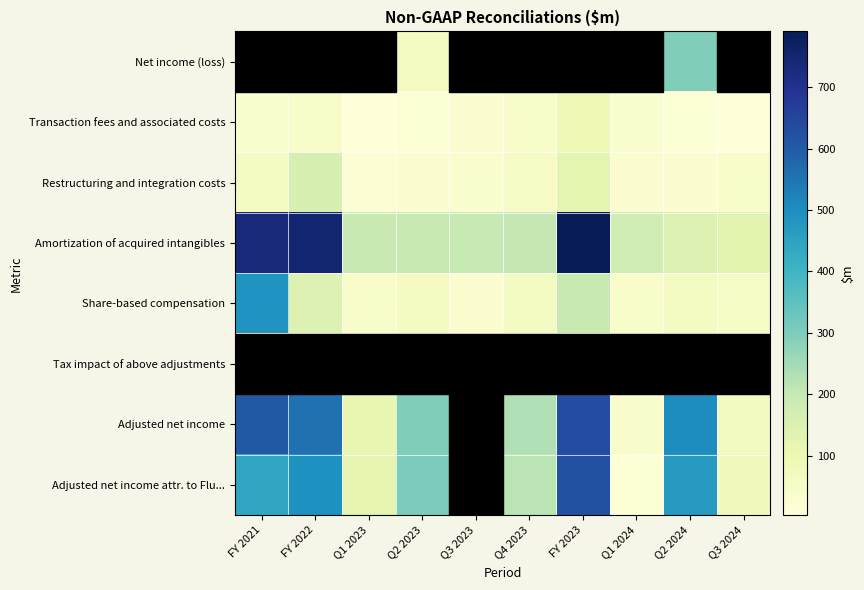

List the series in order of their peak value, lowest first.

Tax impact of above adjustments, Transaction fees and associated costs, Restructuring and integration costs, Net income (loss), Share-based compensation, Adjusted net income attr. to Flu..., Adjusted net income, Amortization of acquired intangibles